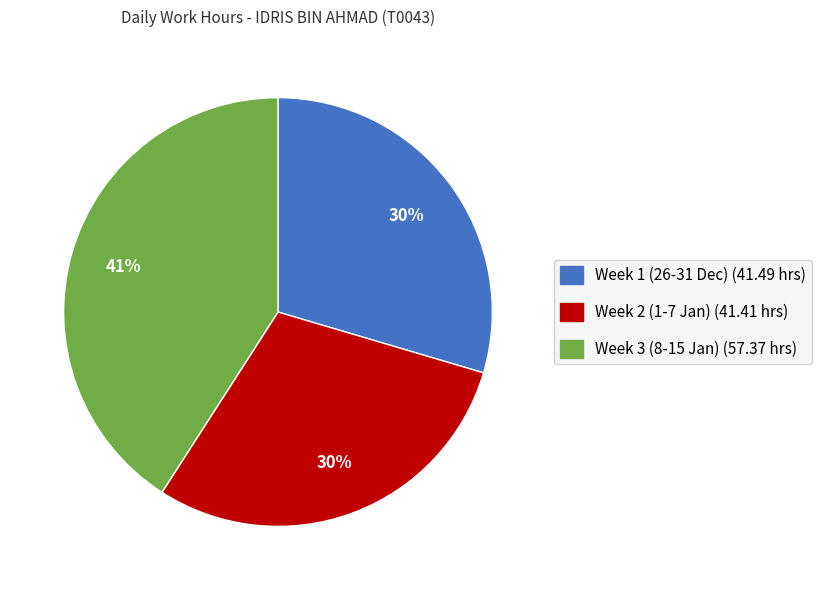

To the nearest percent, what is the difference between the largest and smallest slice percentages?

11%